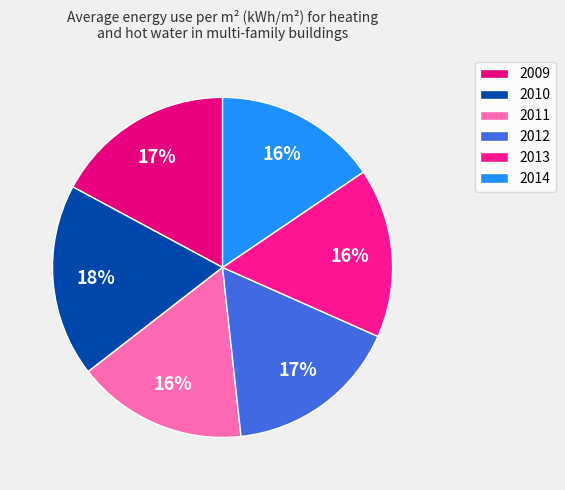

To the nearest percent, what is the difference between the 2010 and 2009 slice percentages?

1%